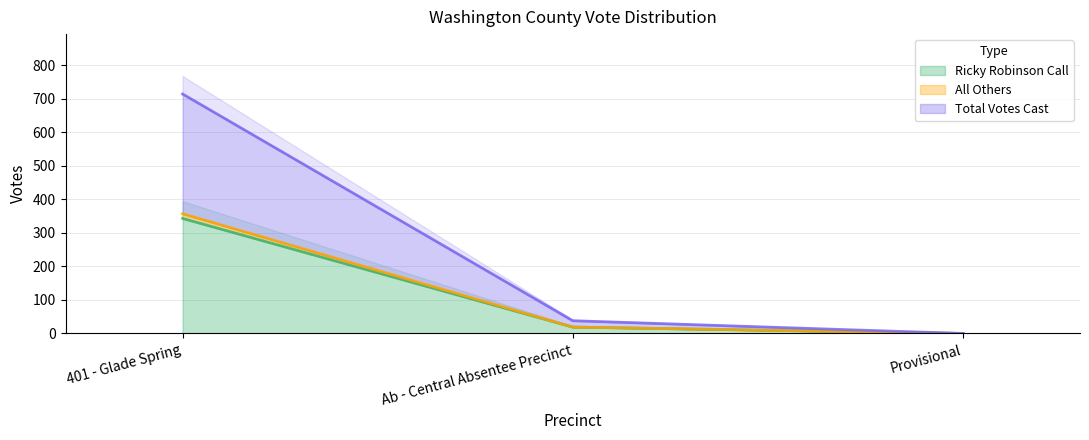

Reading right to left, extract all data points from this chart.

Ricky Robinson Call: Provisional=0	Ab - Central Absentee Precinct=19	401 - Glade Spring=343
All Others: Provisional=0	Ab - Central Absentee Precinct=19	401 - Glade Spring=357
Total Votes Cast: Provisional=0	Ab - Central Absentee Precinct=38	401 - Glade Spring=714